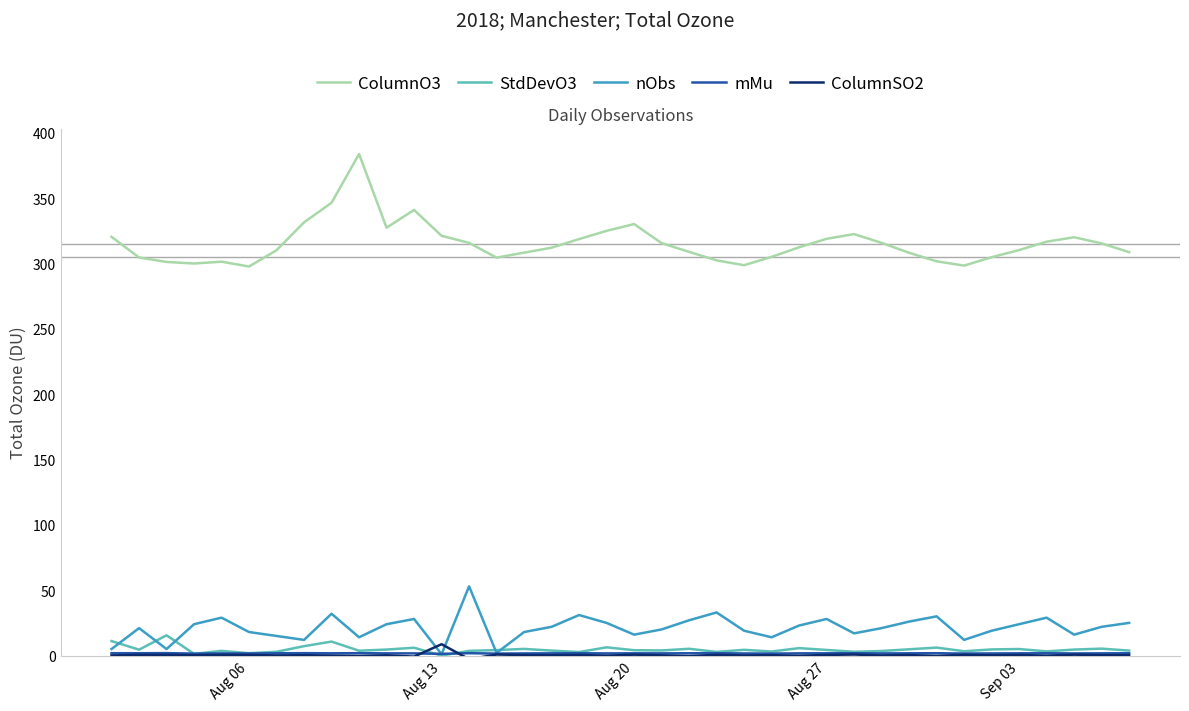

Which series has the widest spread of values?

ColumnO3